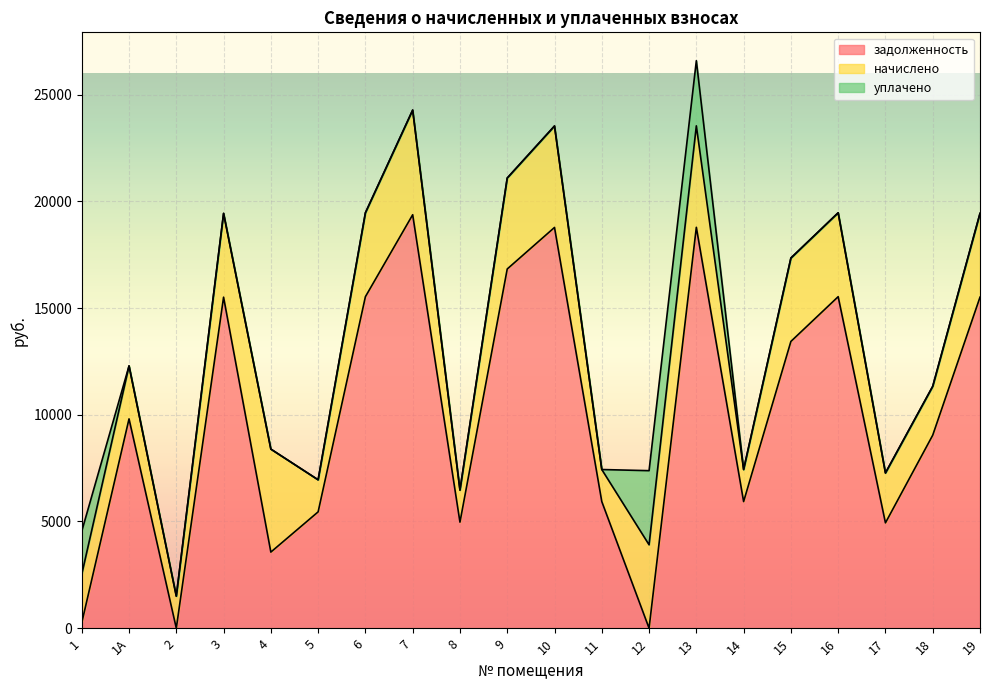

What position from the right is 1А?

19